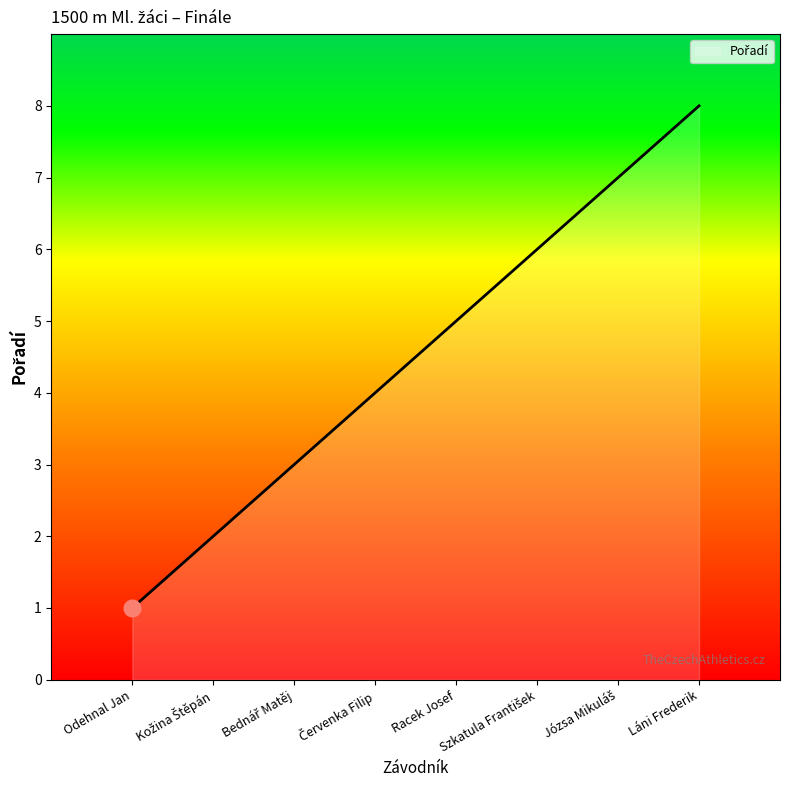

What is the change in value from Odehnal Jan to Racek Josef?

+4